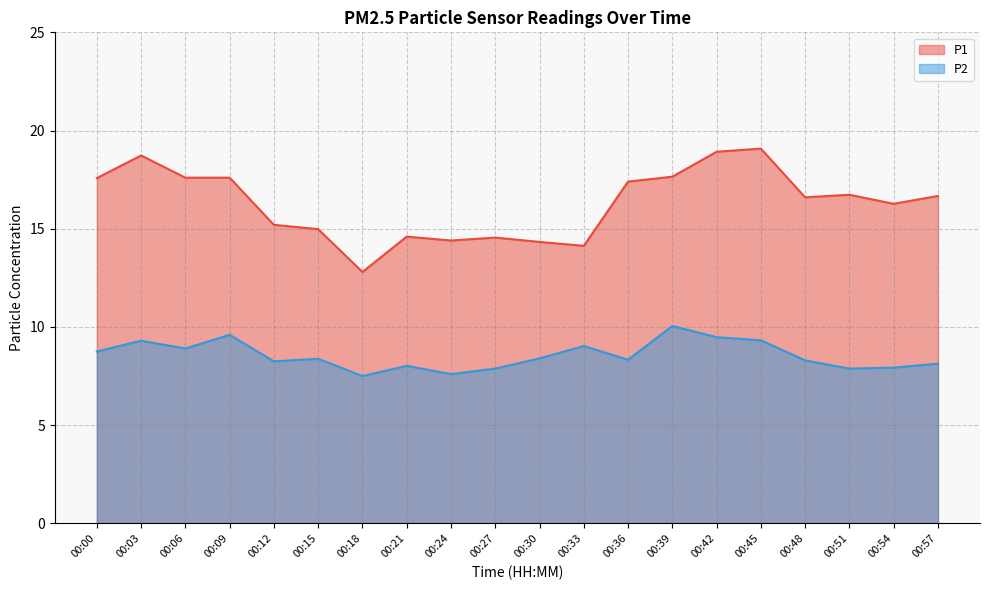

How many distinct data groups are displayed?

2